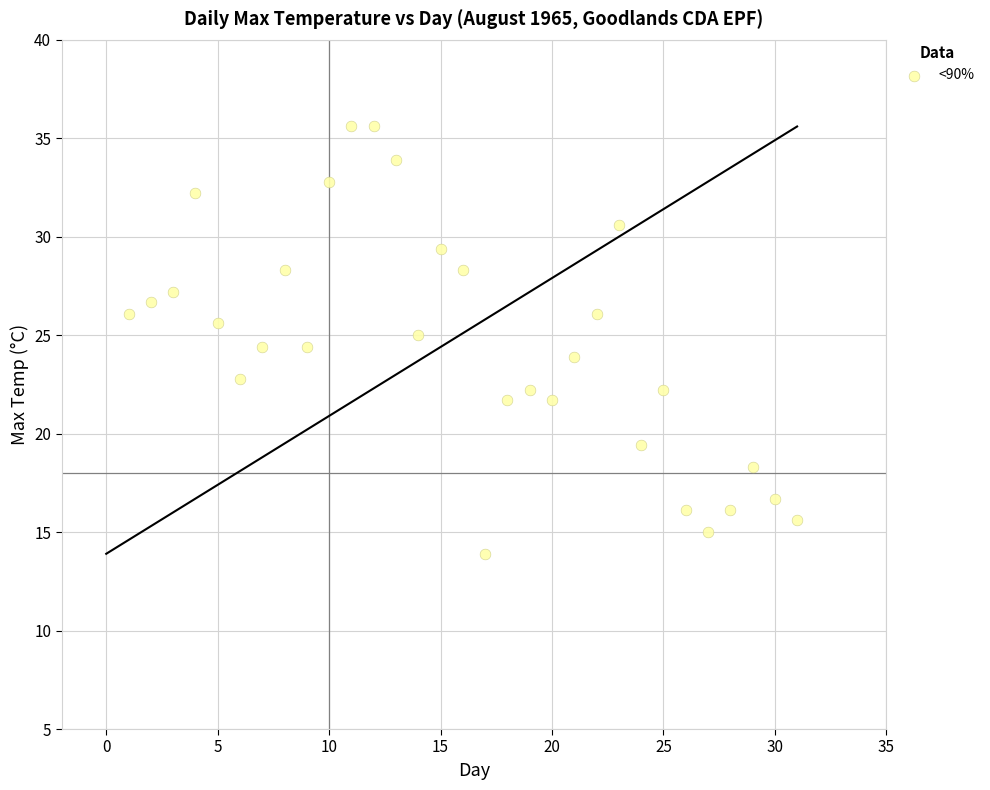

What is the range of Y values (max minus min)?

21.7